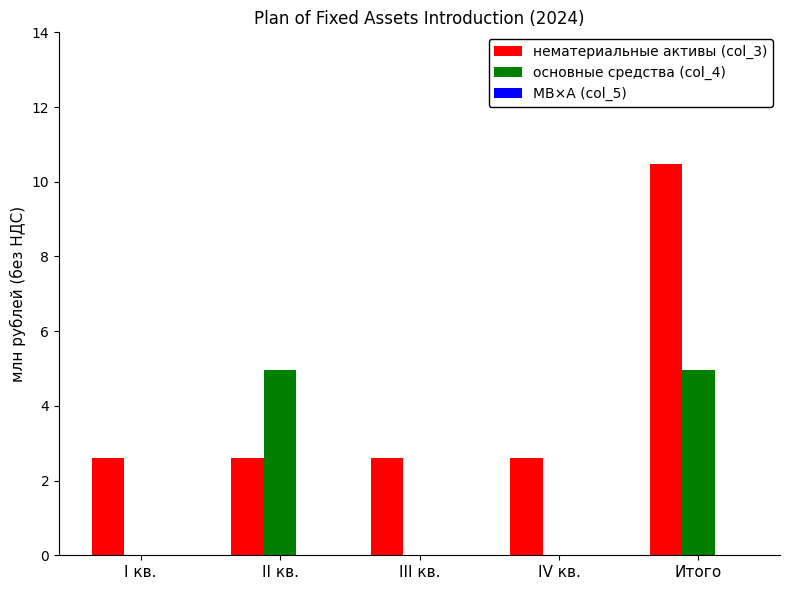

At which category is the sum across all series the highest?

Итого